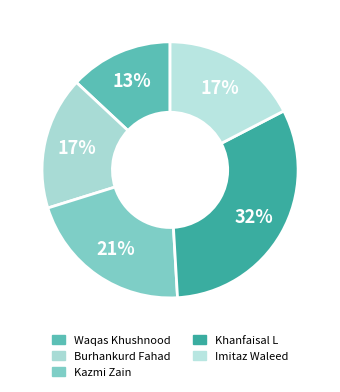

Is it true that Kazmi Zain is 6% of the pie?

False